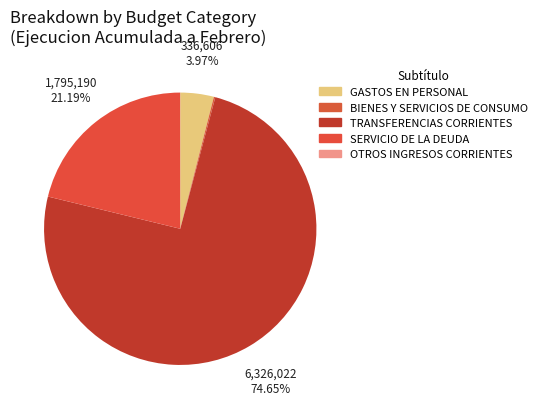

To the nearest percent, what portion does SERVICIO DE LA DEUDA represent?

21%